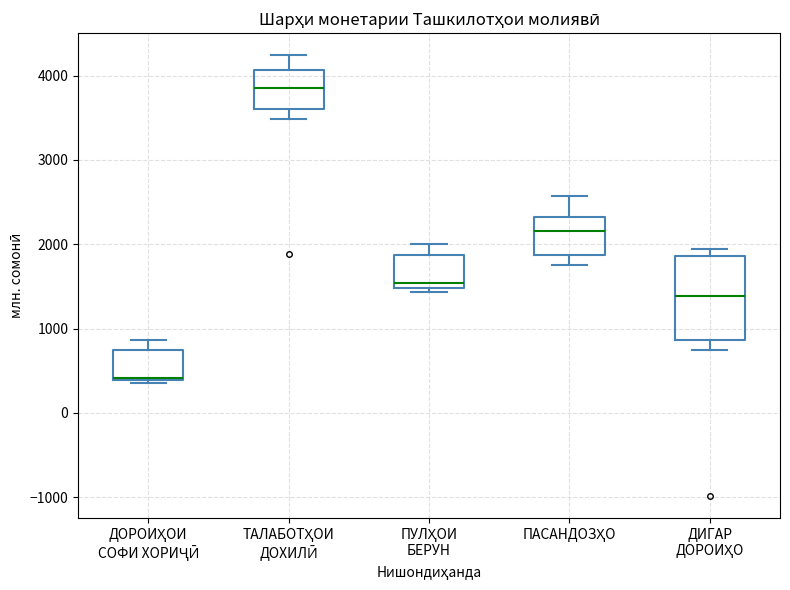

Where does the upper whisker of the box for ПУЛҲОИ БЕРУН end on the y-axis? The values are not printed on the chart, so give them approximately, as read against the axis.

2000